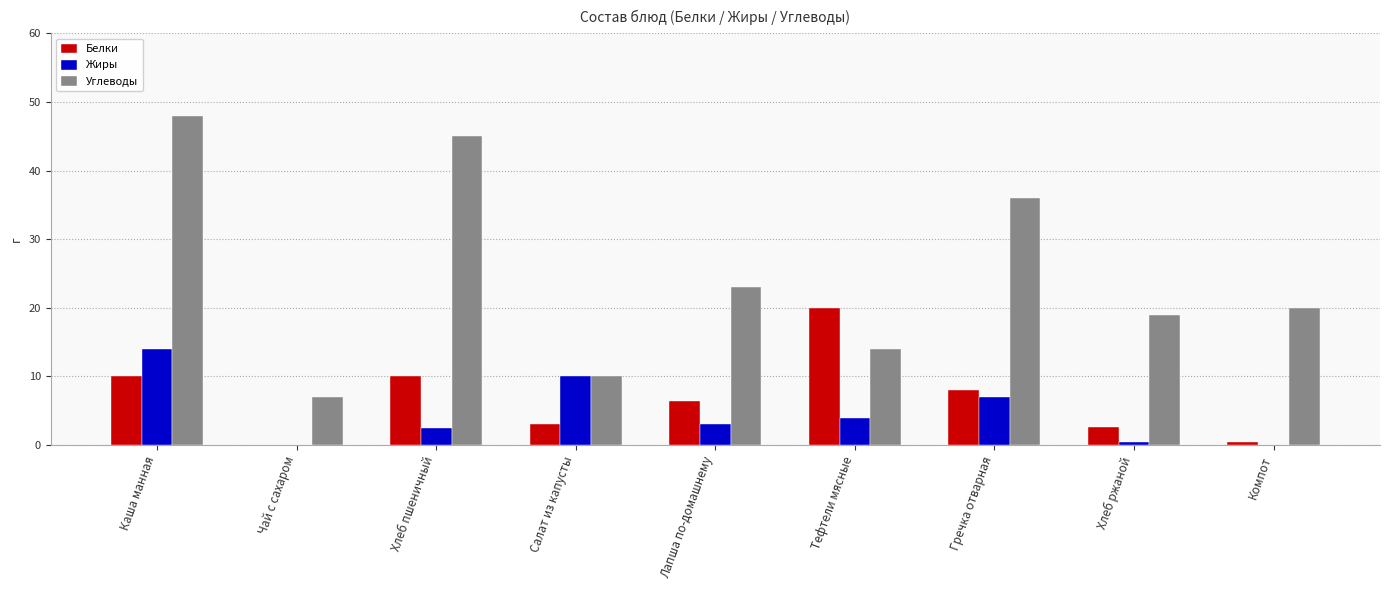

The Углеводы series shows 27.4 at Хлеб ржаной. True or false?

False